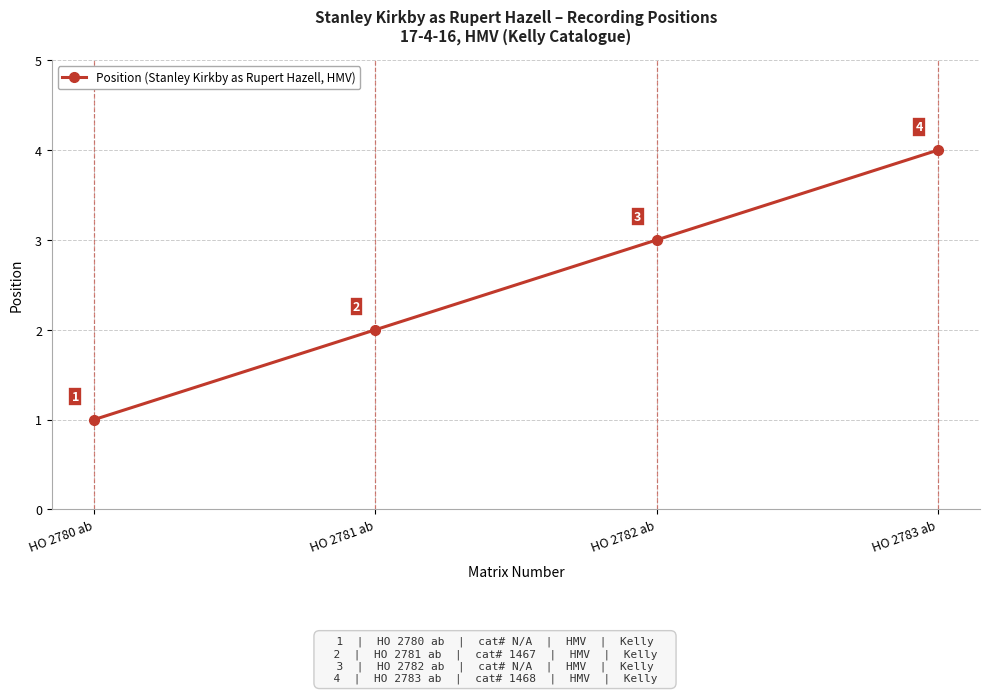

What is the value of the 1st point from the left?

1